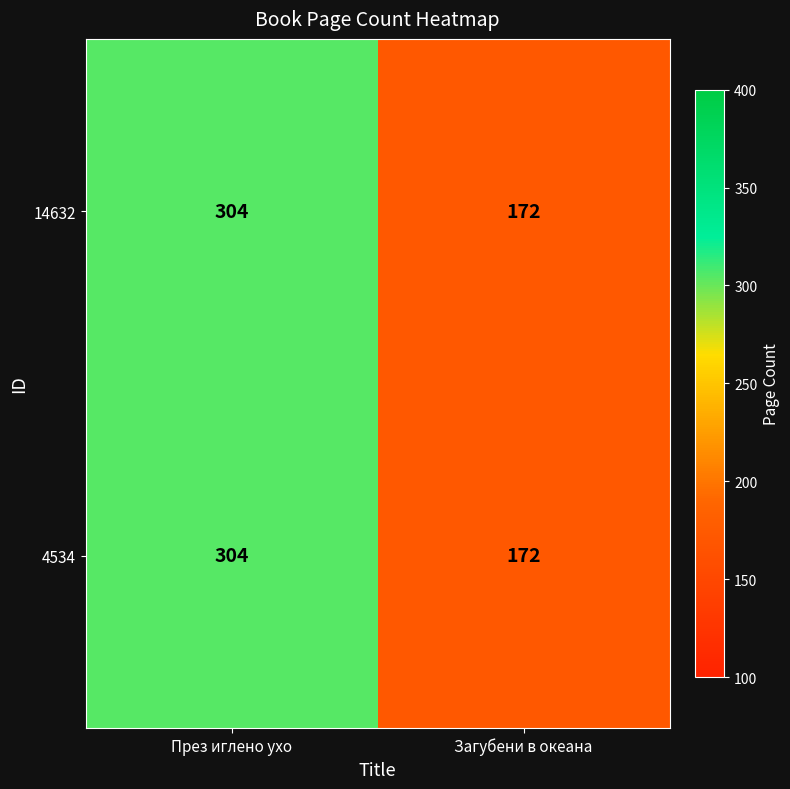

Rank the categories by 14632 value from lowest to highest.

Загубени в океана, През иглено ухо